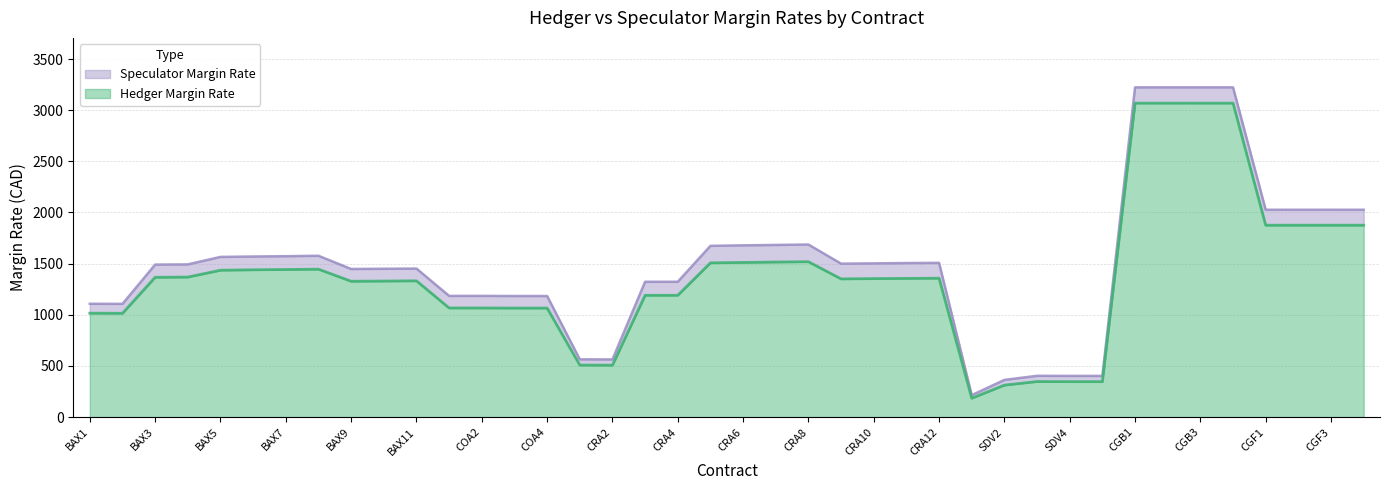

Which series has the largest range (max minus min)?

SPECULATOR MARGIN RATE